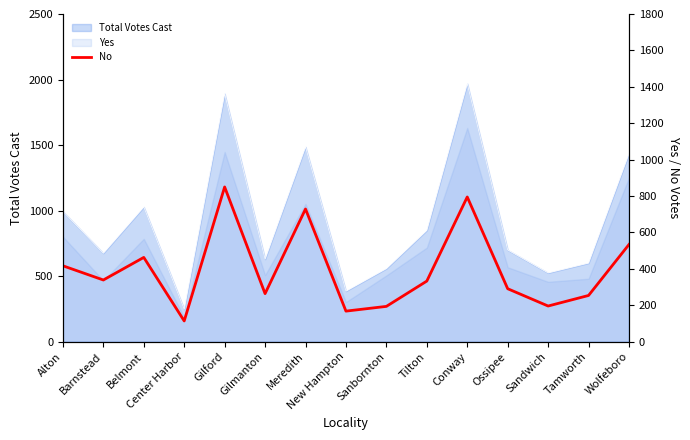

What is the difference between the maximum and minimum values?

736